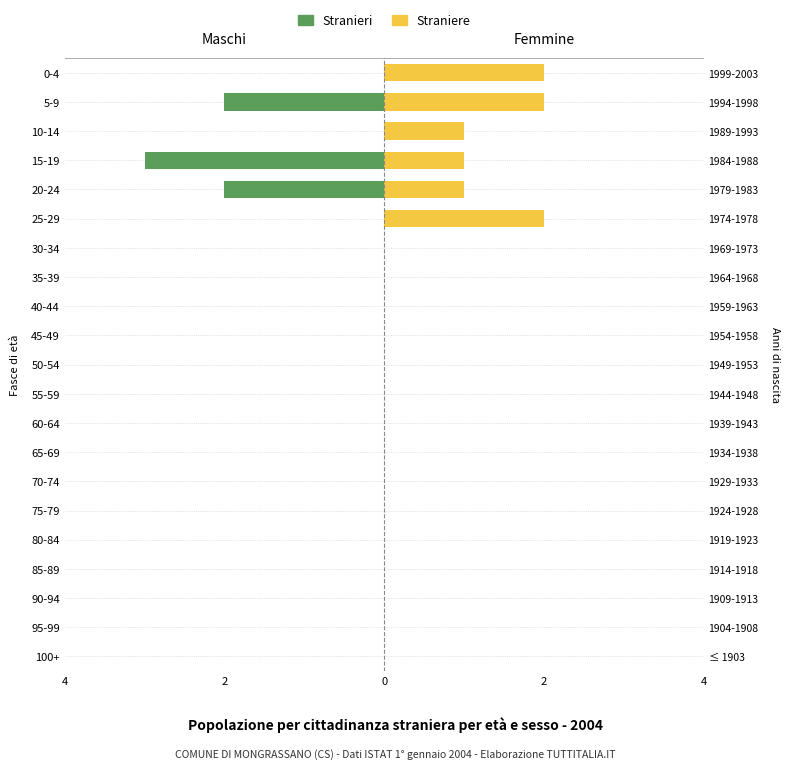

Rank the series at 10-14 from highest to lowest value.

Straniere, Stranieri